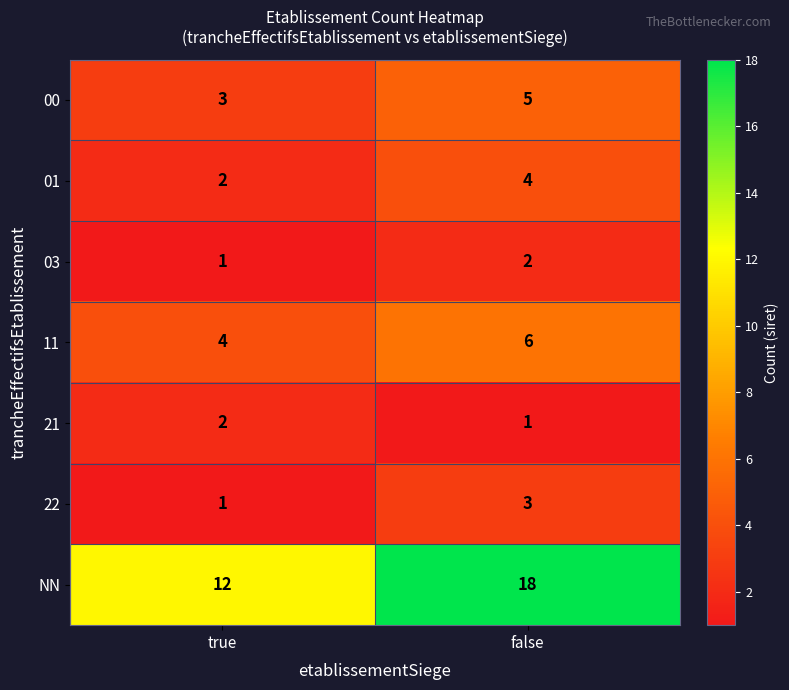

Between true and false, which series saw the biggest shift?

NN